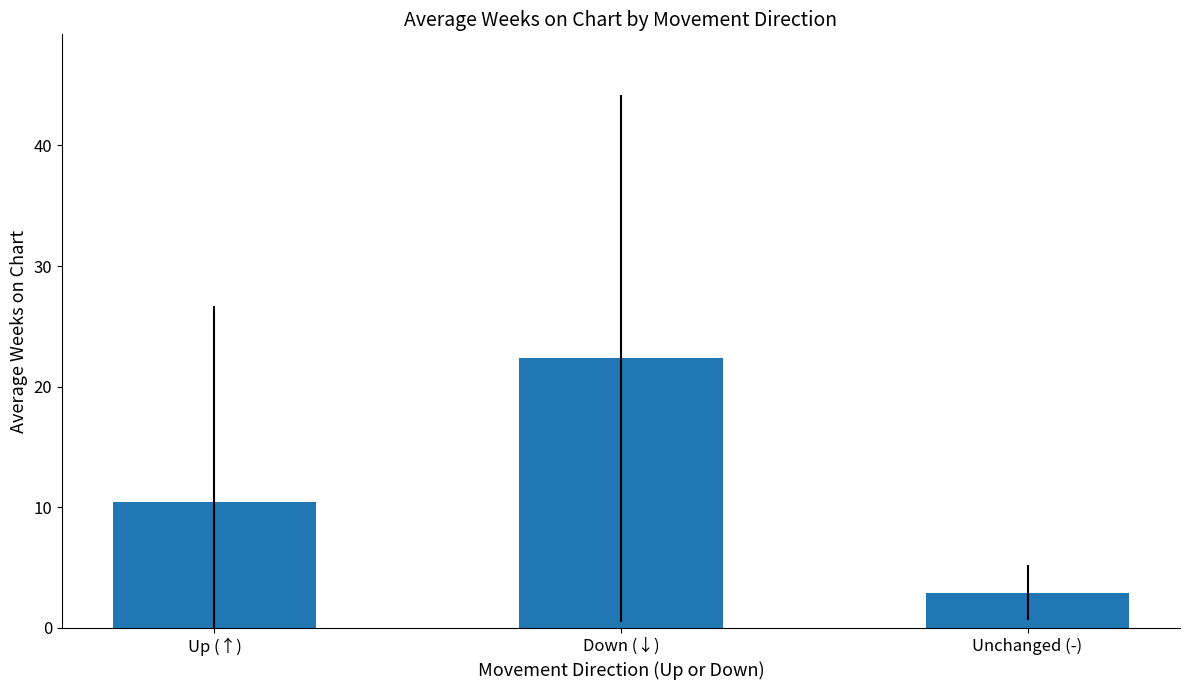

What is the label of the 2nd bar from the left?

Down (↓)